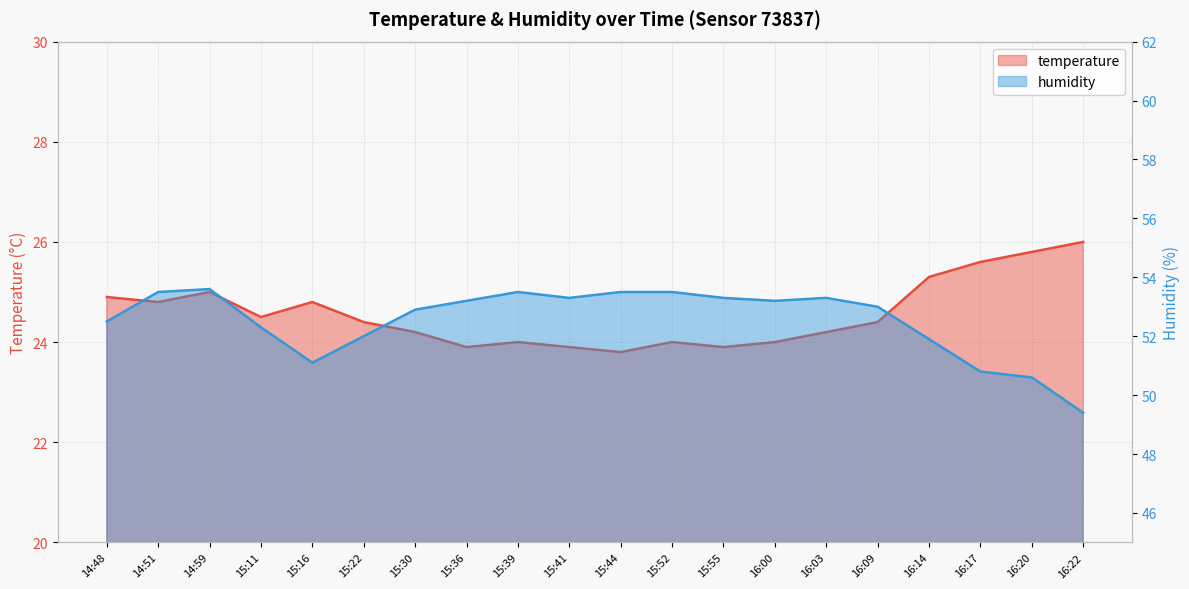

What is the difference between the humidity values at 16:14 and 16:17?

1.1